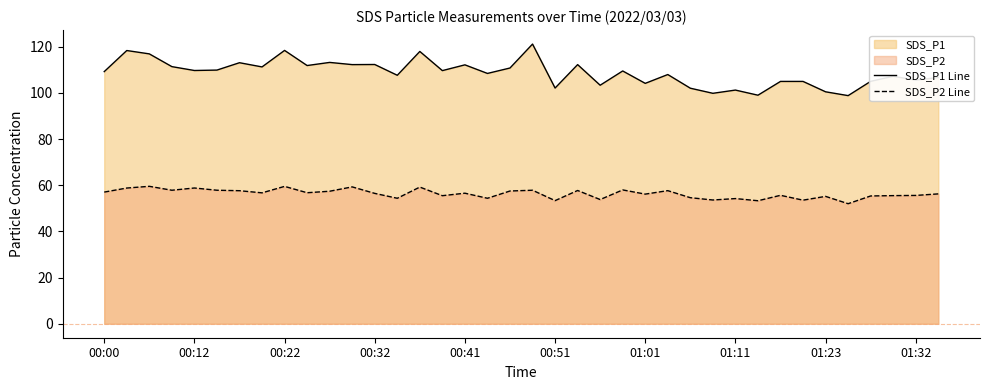

How many interior local peaks does the SDS_P1 Line series have?

13